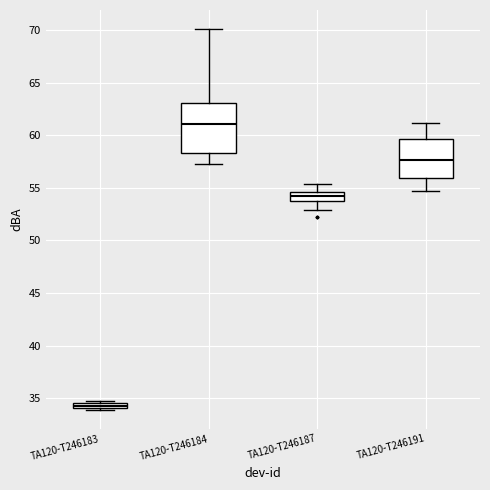

Which box has the highest median line?

TA120-T246184